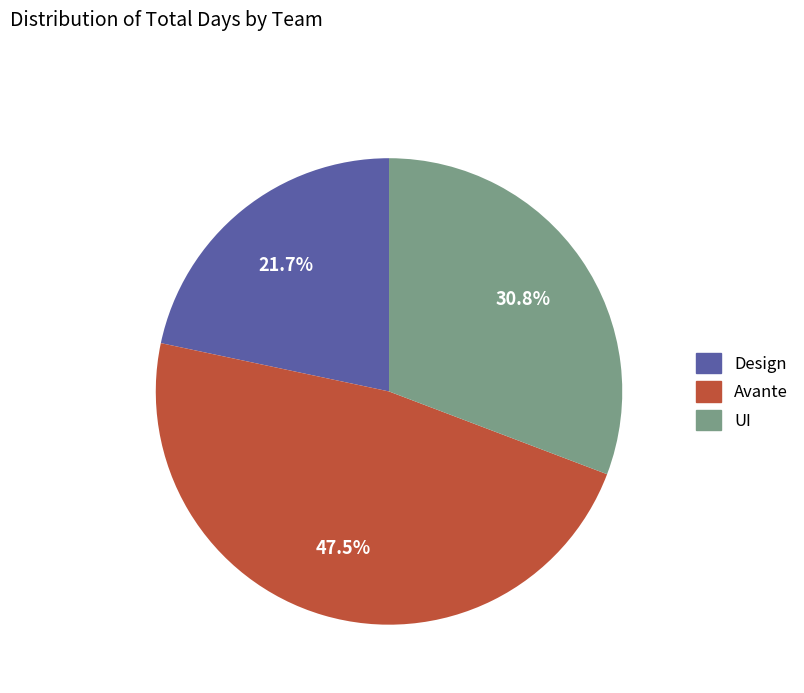

The Design slice represents 22% of the pie. True or false?

True